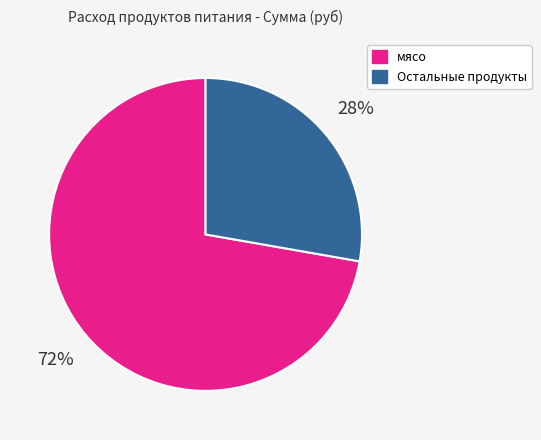

To the nearest percent, what is the average slice percentage?

50%